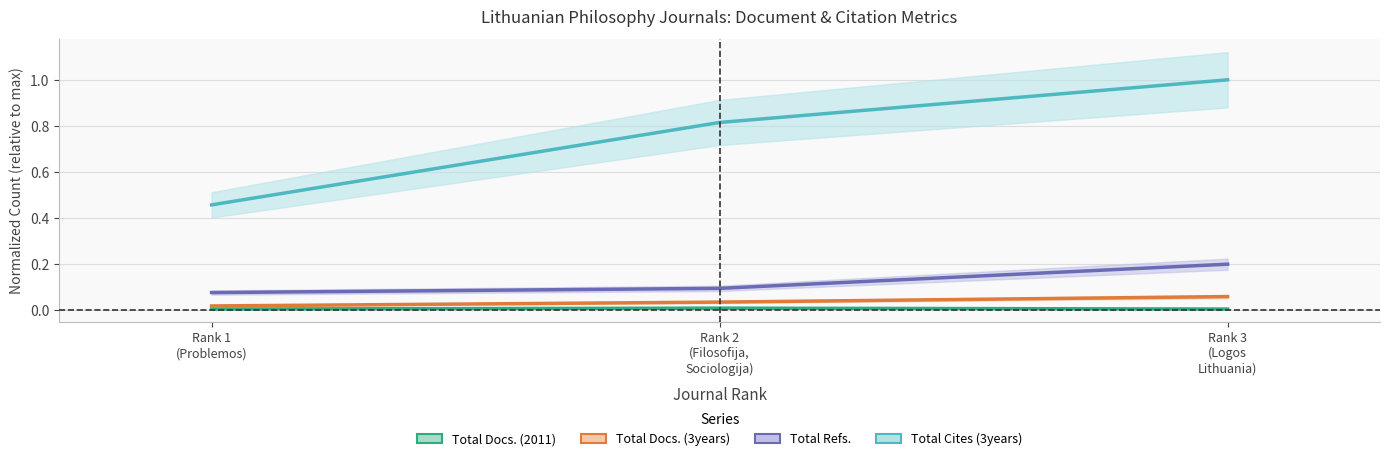

Which series has the largest total across all categories?

Total Cites (3years)